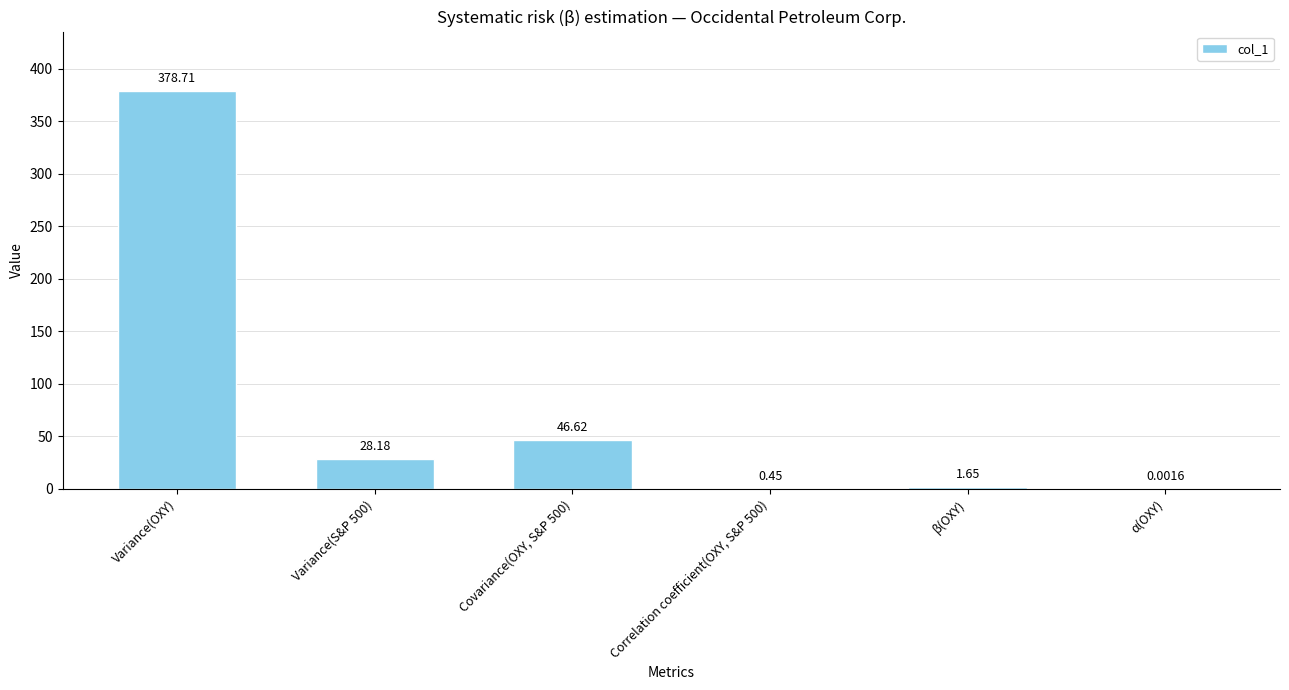

What is the change in value from Correlation coefficient(OXY, S&P 500) to β(OXY)?

+1.2